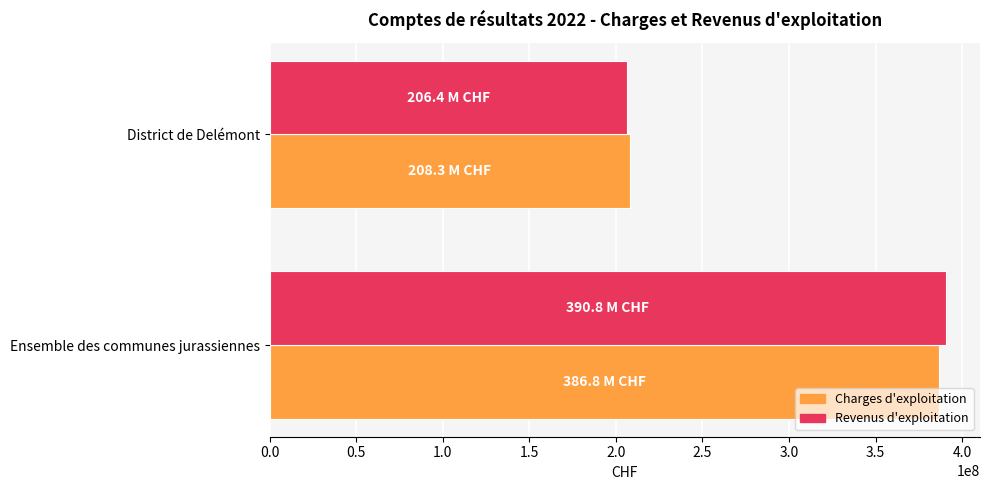

What is the sum of all Charges d'exploitation values?

595118121.0